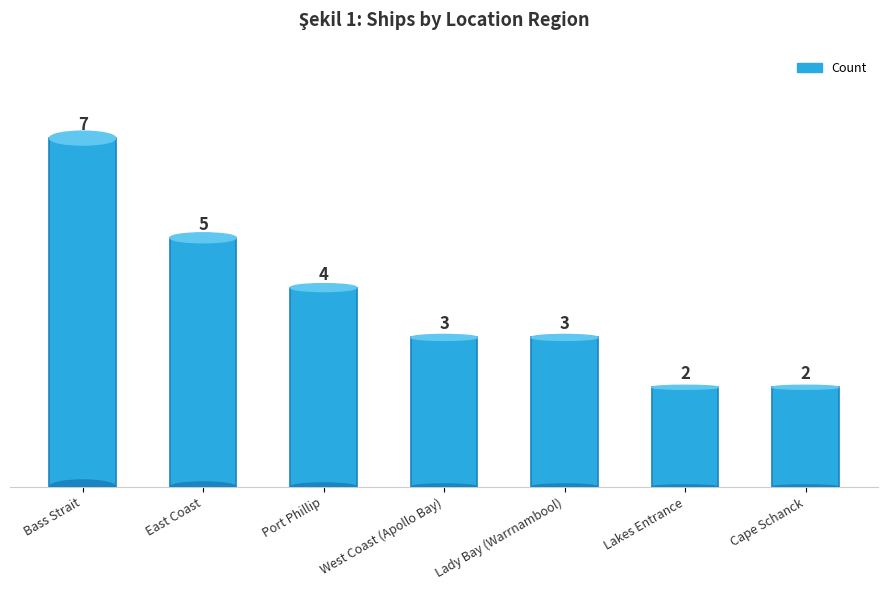

What is the greatest value displayed?

7